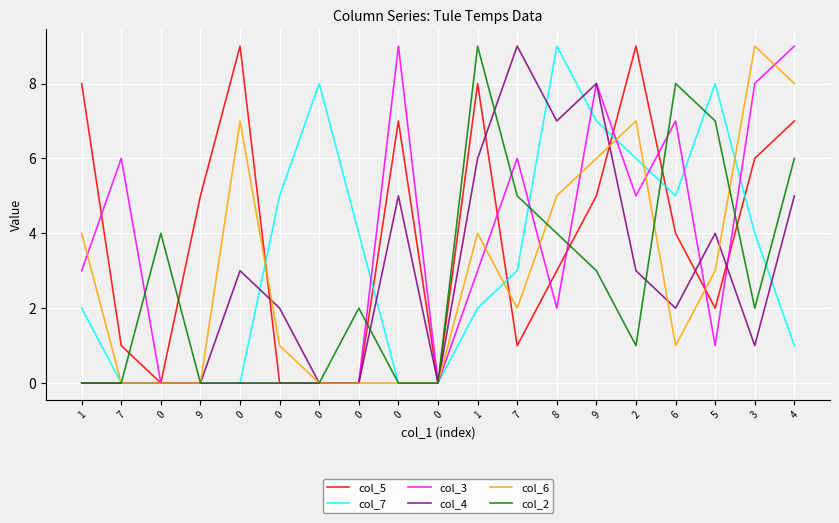

What are all the series names shown in the legend?

col_5, col_7, col_3, col_4, col_6, col_2